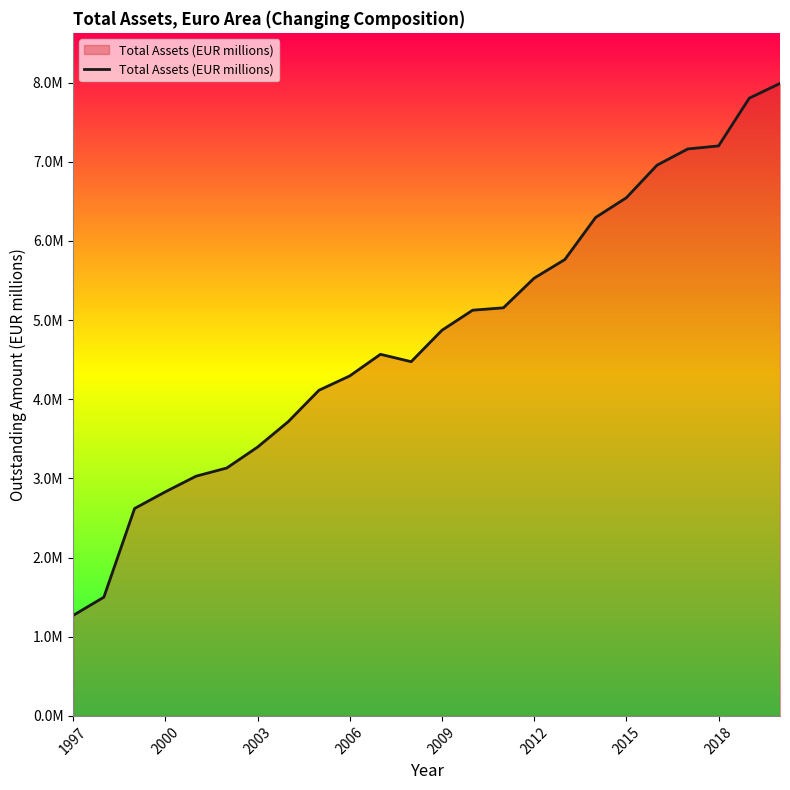

What is the minimum value shown in the chart?

1268942.3